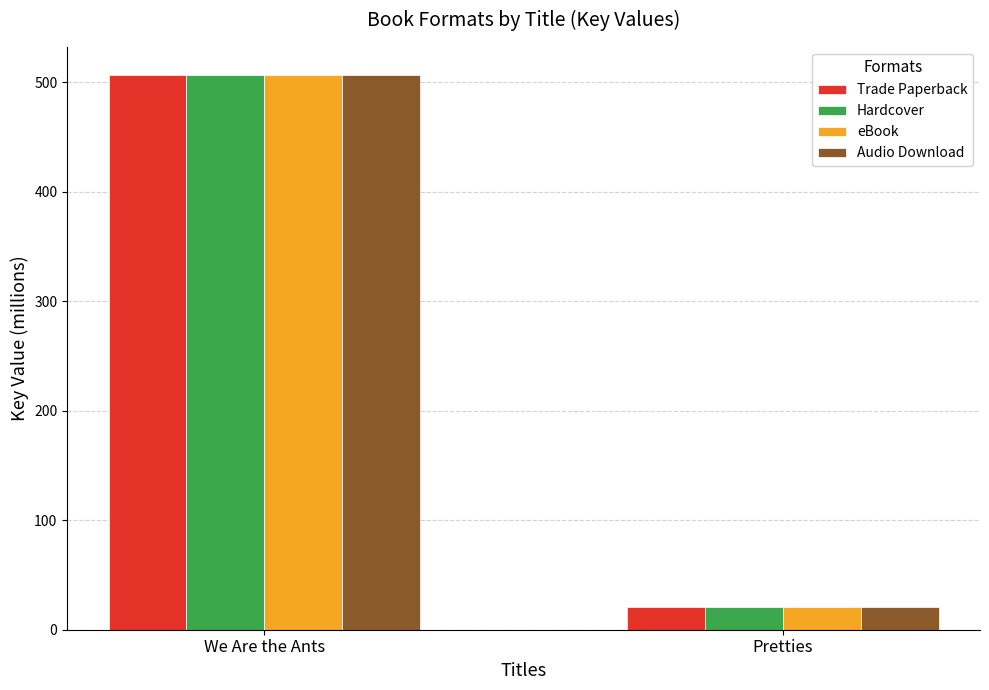

Where does the Audio Download series first go above 506?

We Are the Ants